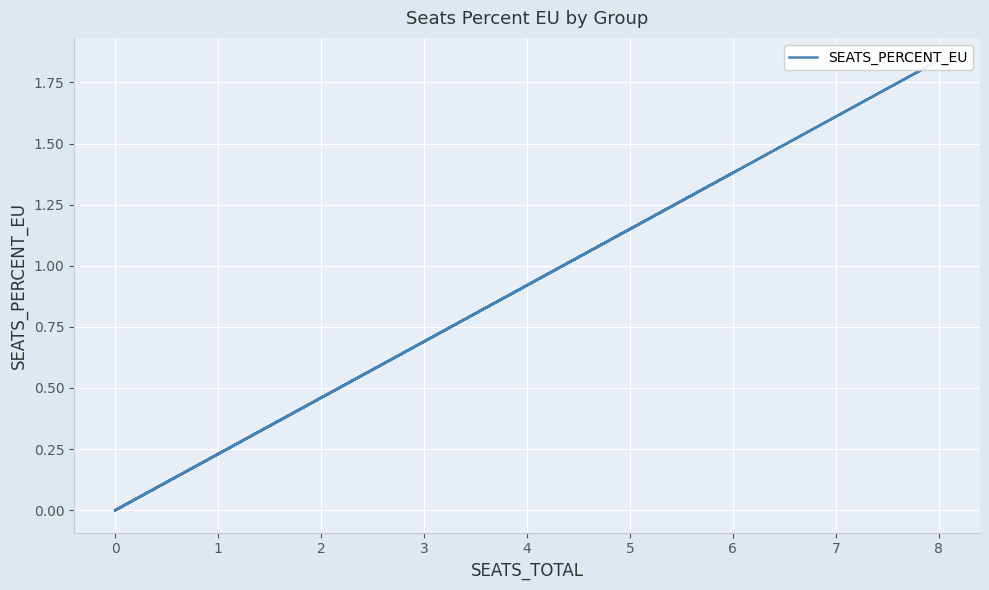

How many lines are shown in the chart?

1